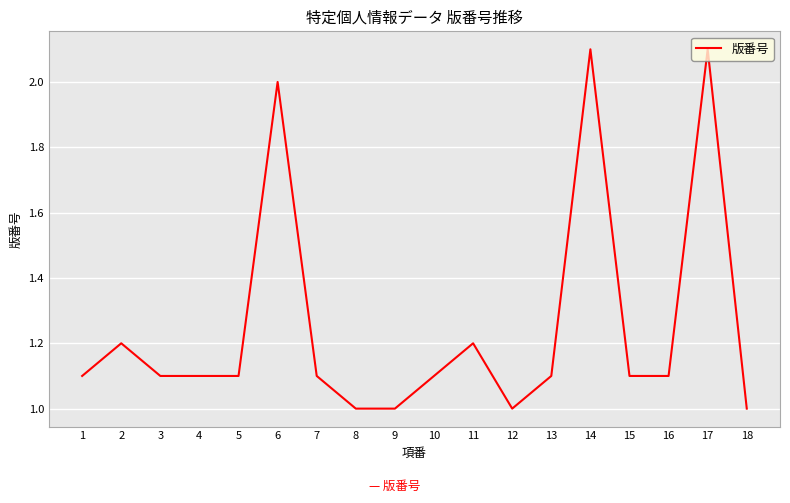

What is the difference between the maximum and minimum values?

1.1